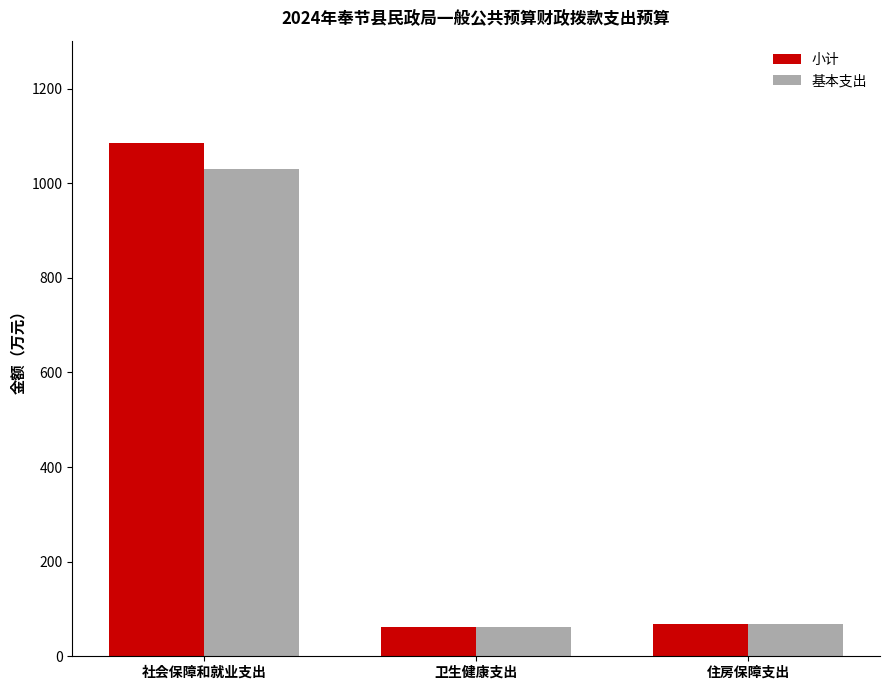

Which series has the largest range (max minus min)?

小计